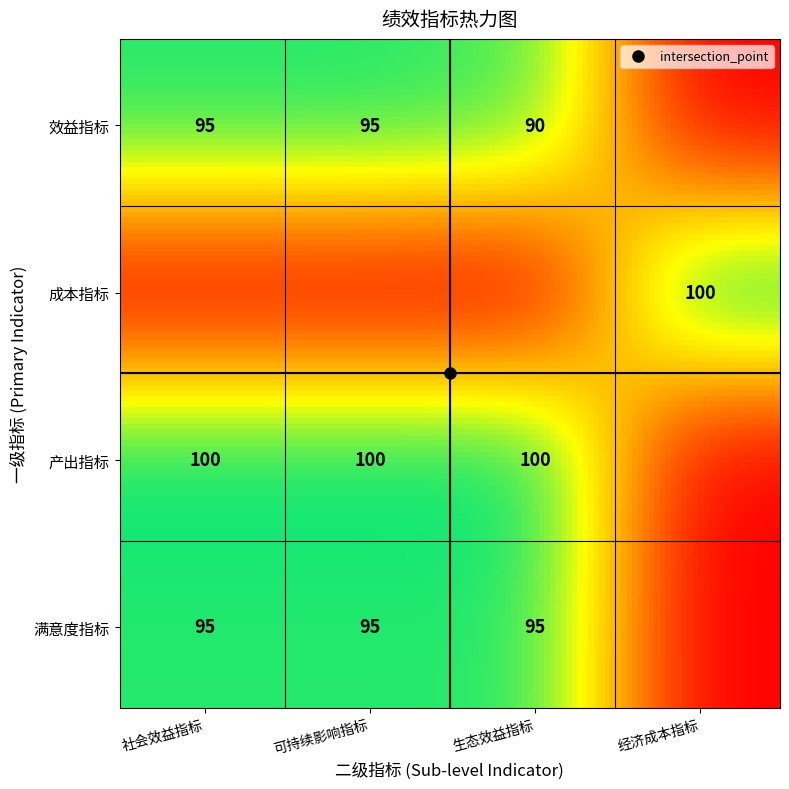

How many 满意度指标 values are between 0 and 95?

4